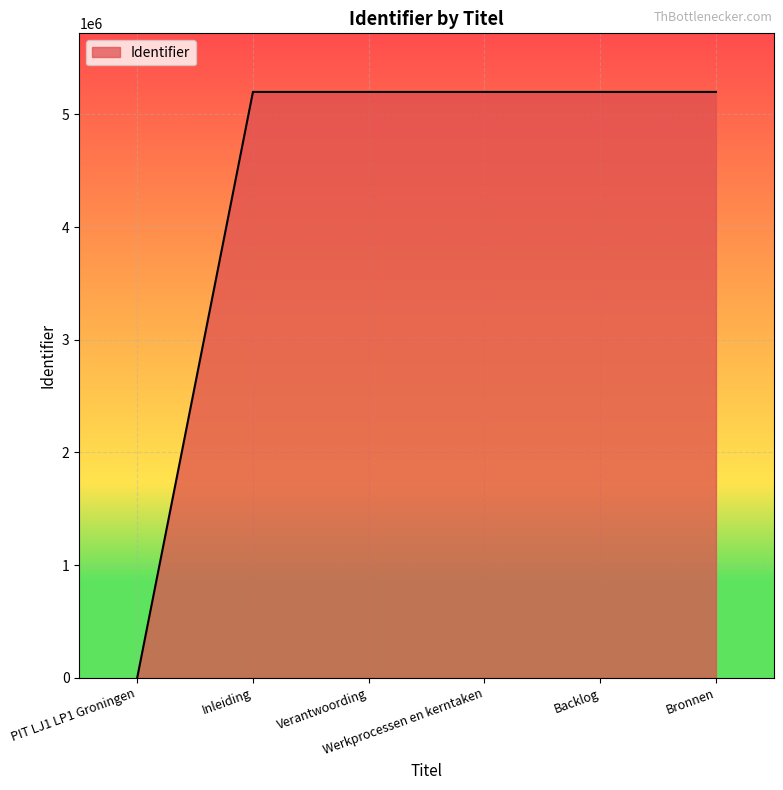

What is the maximum value shown in the chart?

5199045